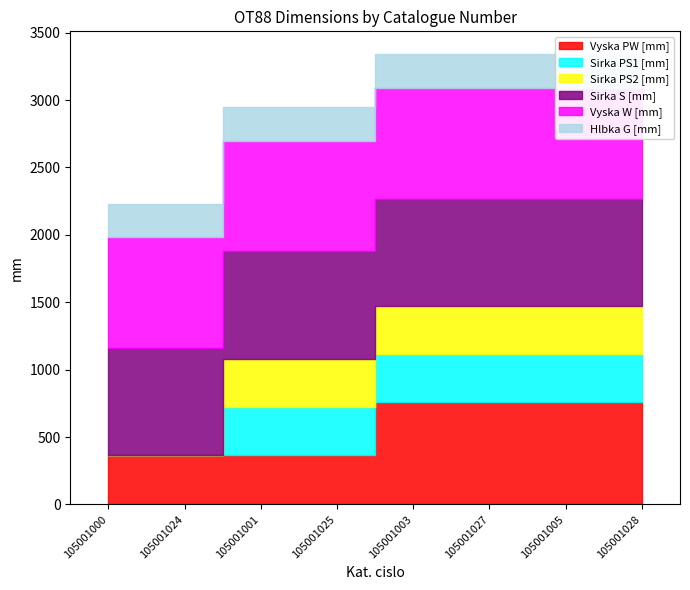

What is the total value across all series at 105001028?

3343